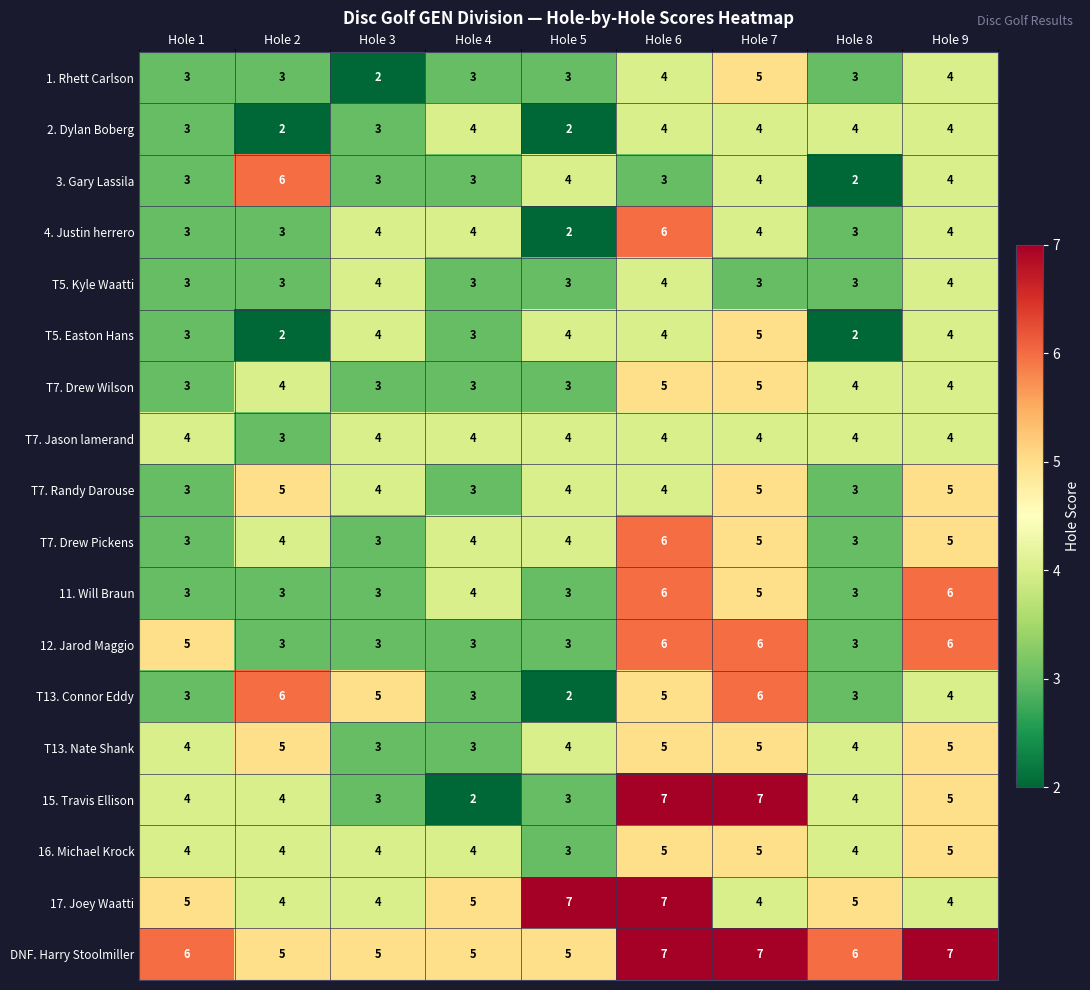

What is the maximum value for 3. Gary Lassila?

6